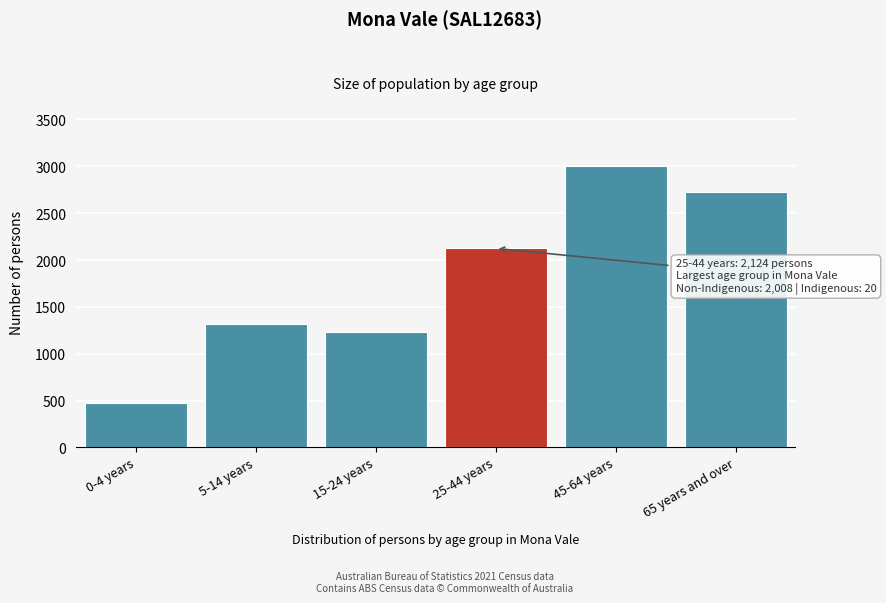

Reading left to right, transcribe all the data shown in this chart.

0-4 years=477	5-14 years=1317	15-24 years=1228	25-44 years=2124	45-64 years=2999	65 years and over=2730